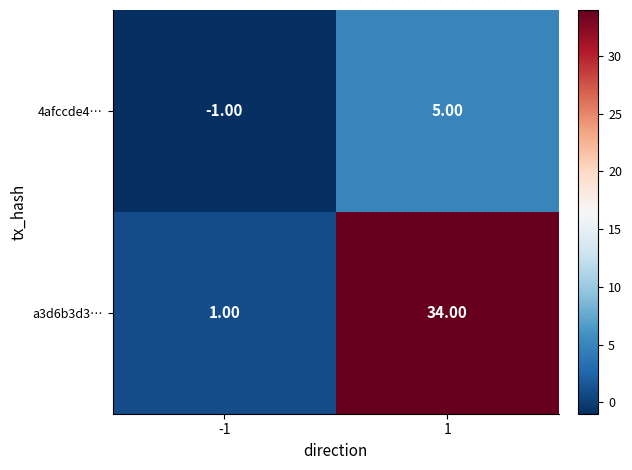

What is the sum of all a3d6b3d3… values?

35